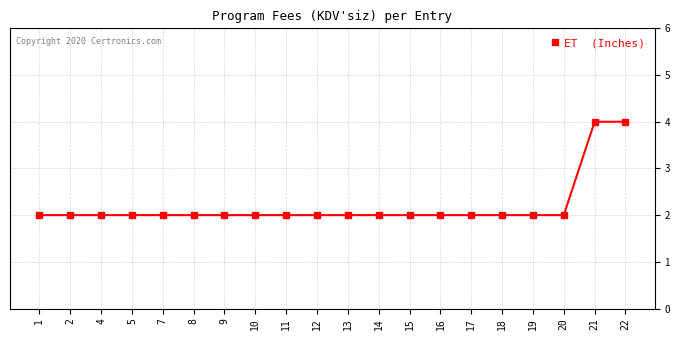

Reading right to left, what are all the values shown in this chart?

4	4	2	2	2	2	2	2	2	2	2	2	2	2	2	2	2	2	2	2